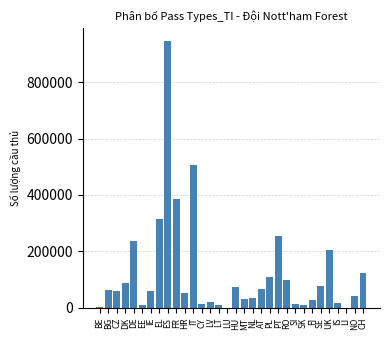

Between UK and CH, which is larger?

UK